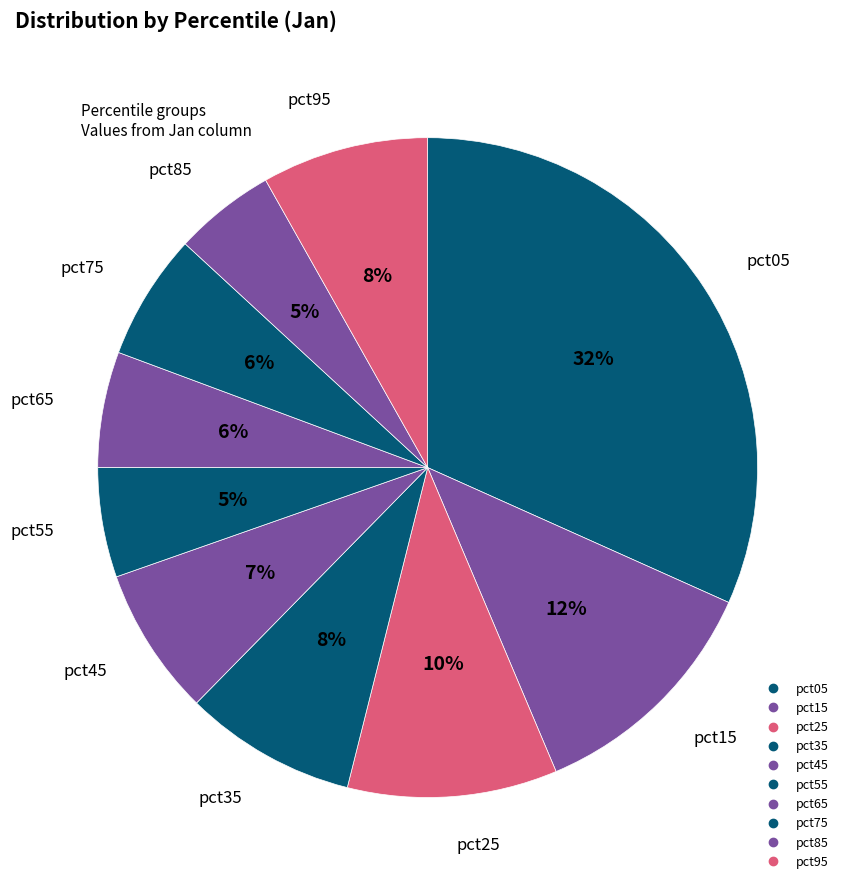

Is there a majority slice in this chart?

No